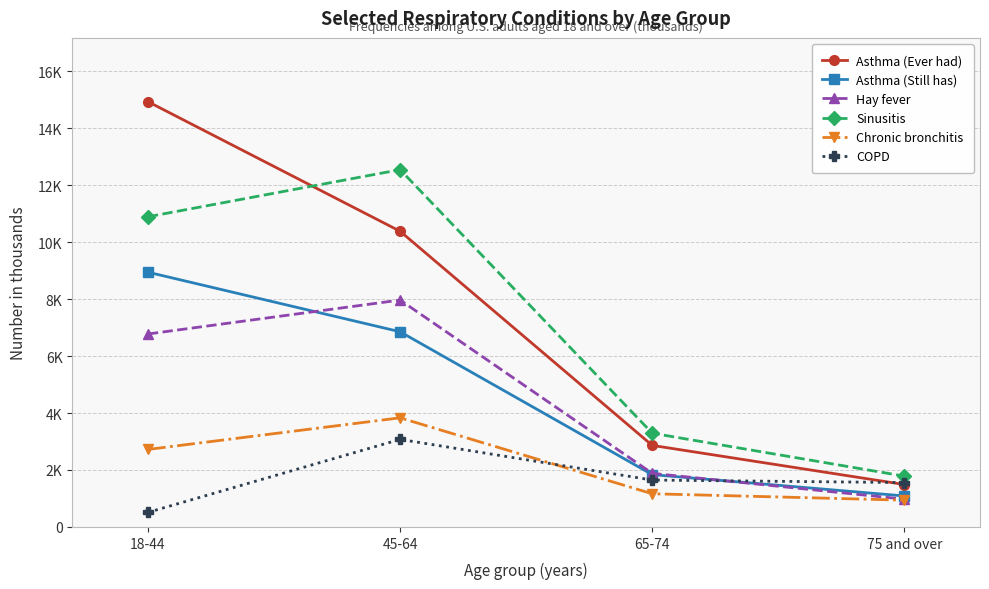

Which series has the widest spread of values?

Asthma (Ever had)